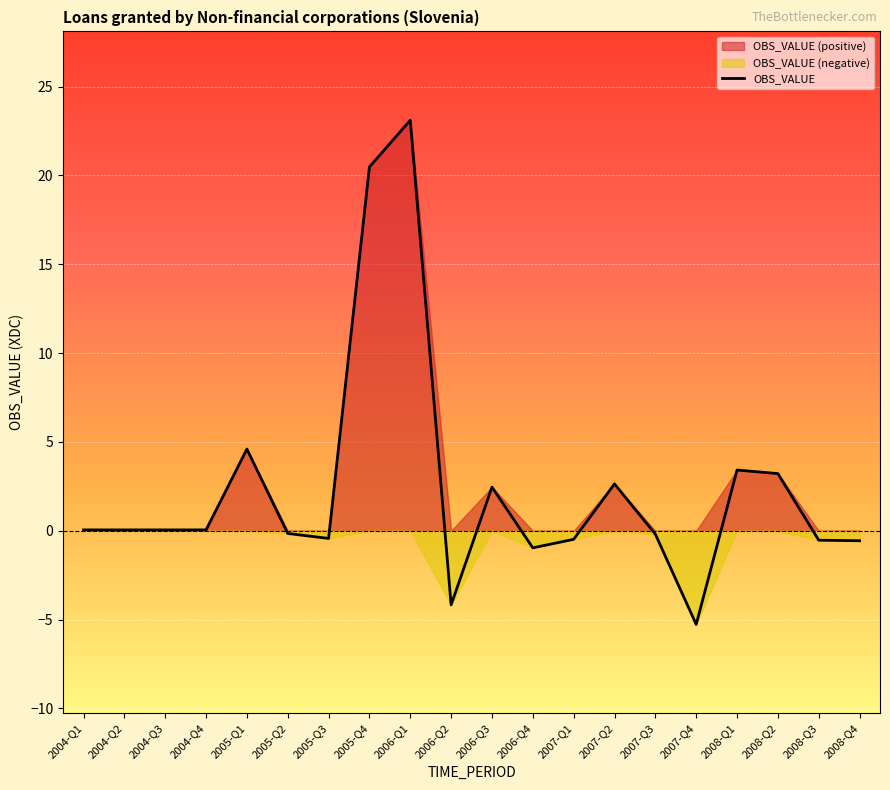

What is the value of the 7th point from the left?

-0.4